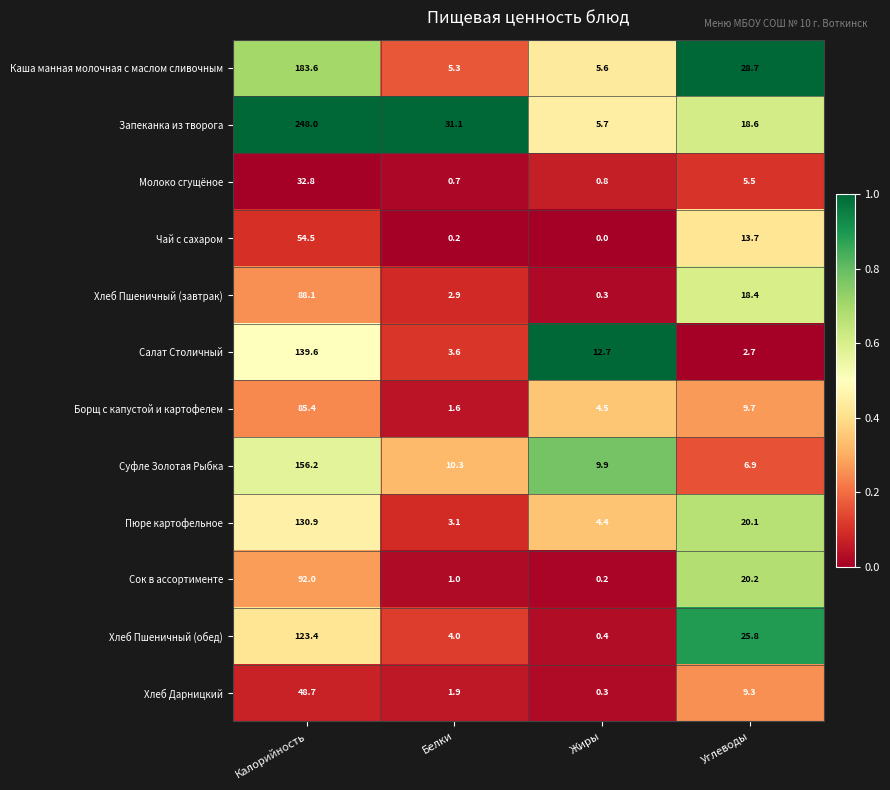

List the labels in order of Запеканка из творога value, largest first.

Калорийность, Белки, Углеводы, Жиры